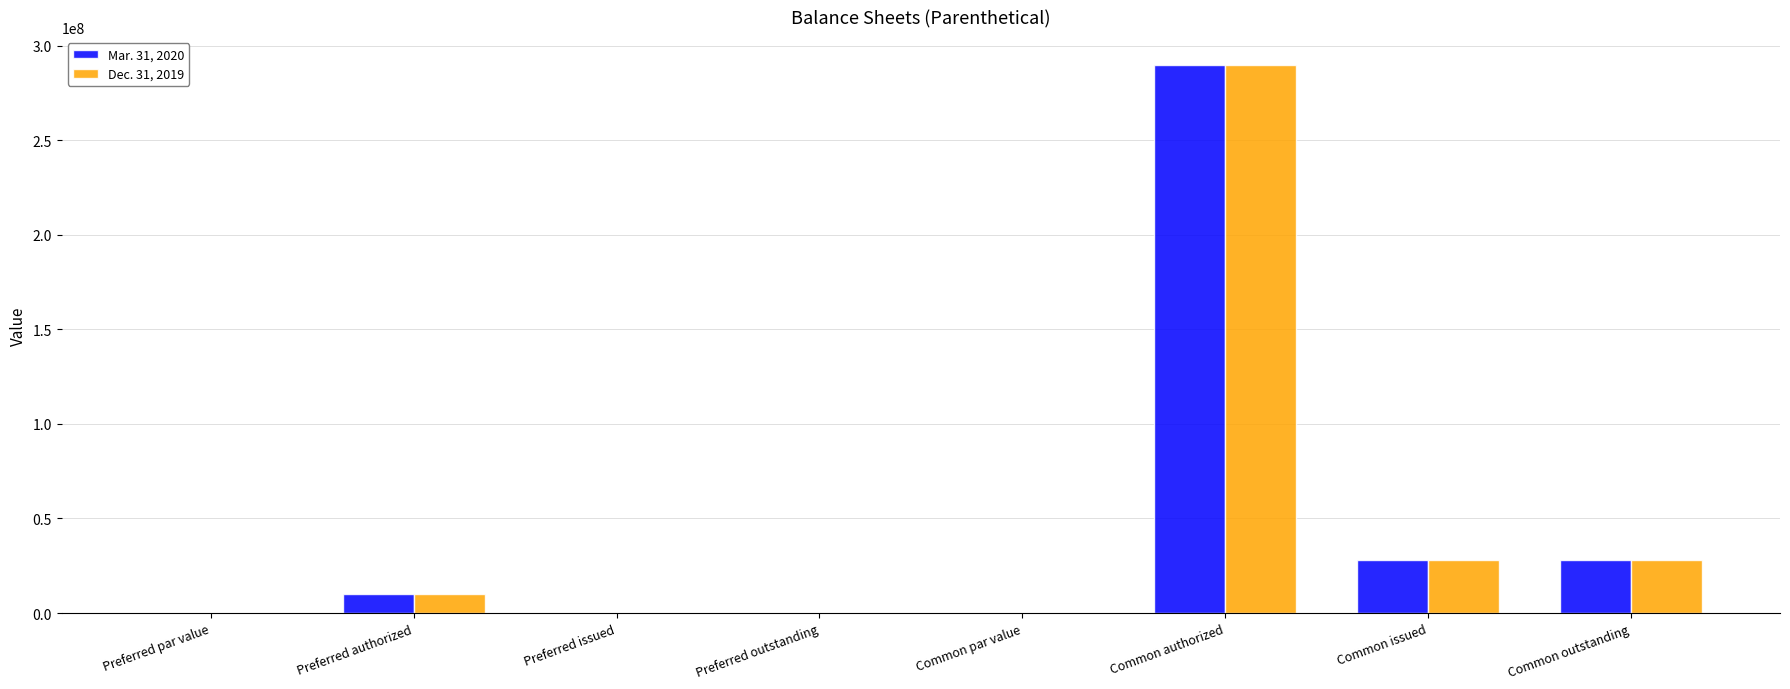

What is the total value across all series at Common authorized?

580000000.0